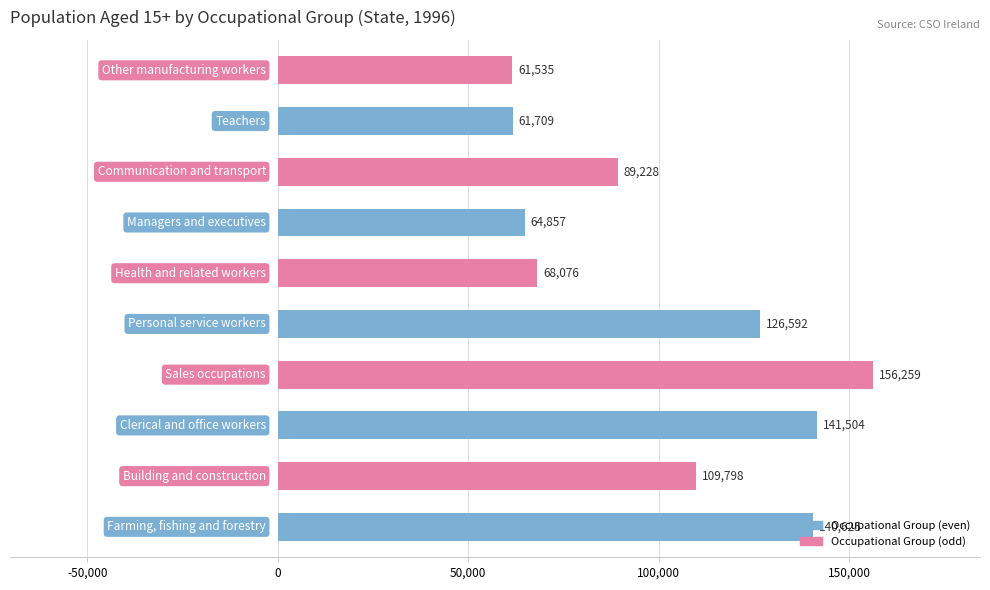

What is the difference between the maximum and minimum values?

94724